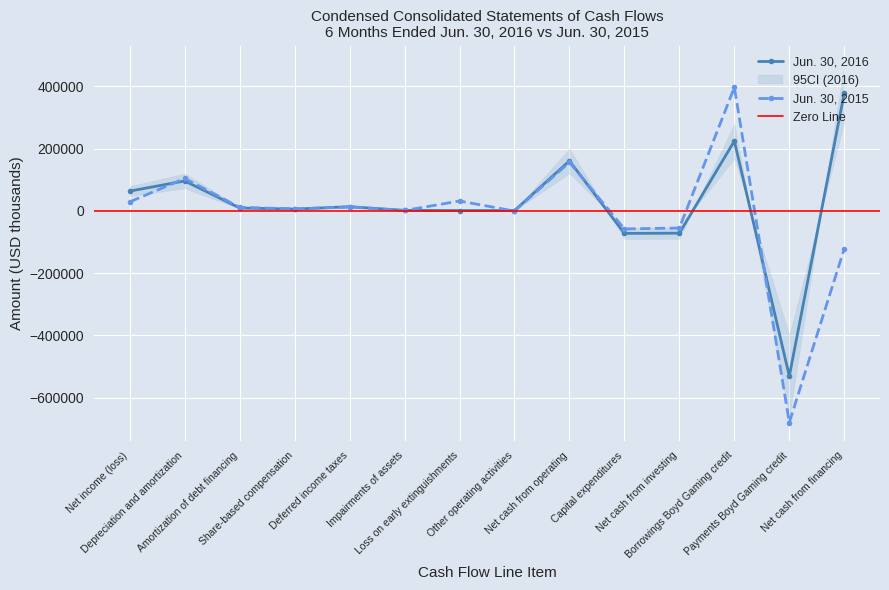

At which label does Jun. 30, 2015 reach its peak?

Borrowings Boyd Gaming credit